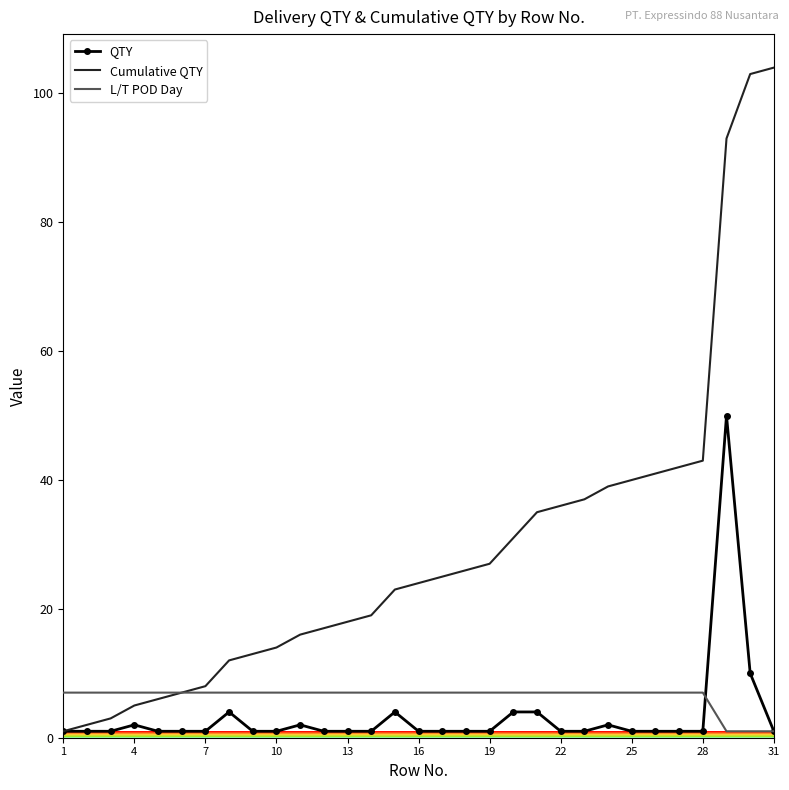

List the series in order of their peak value, lowest first.

L/T POD Day, QTY, Cumulative QTY